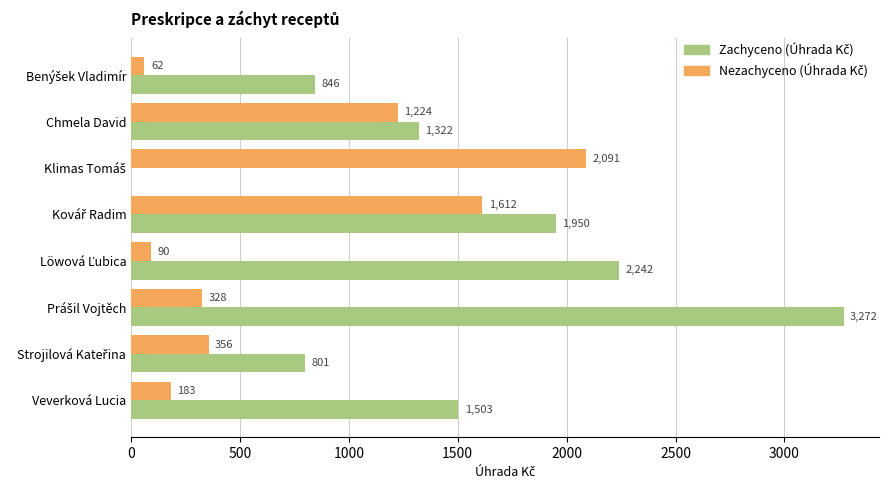

What is the maximum value shown in the chart?

3271.8